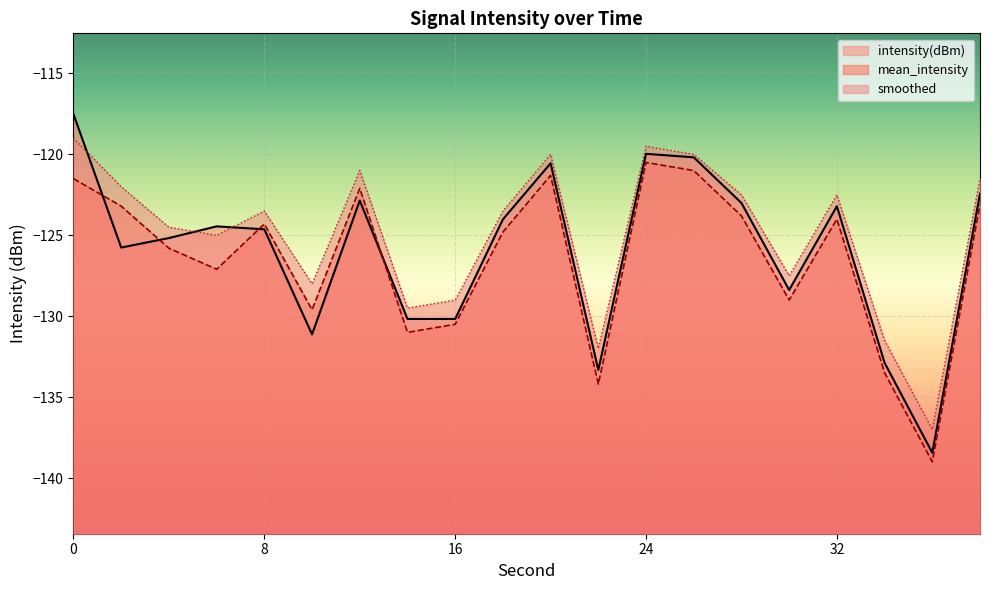

The value of smoothed at 28 is -122.5. True or false?

True